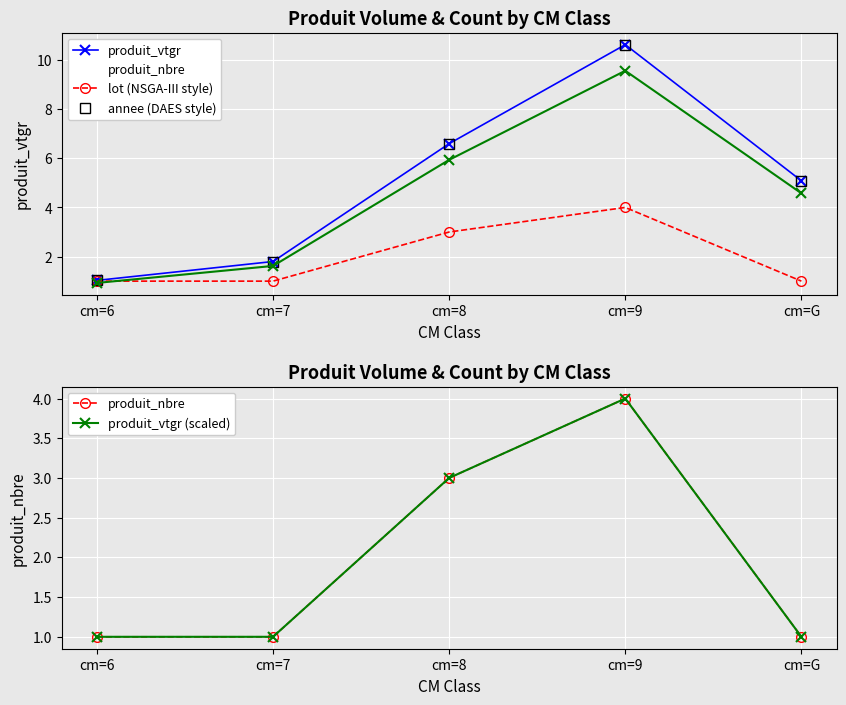

True or false: produit_vtgr (scaled) and produit_nbre cross at least once.

False